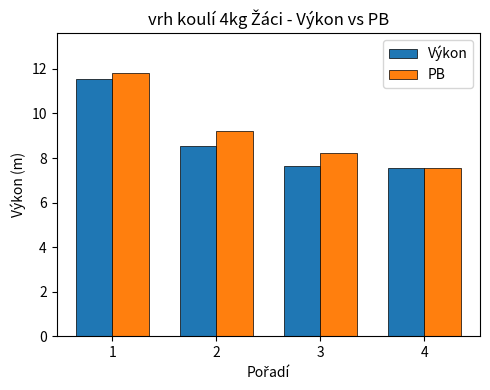

Rank the series at 3 from highest to lowest value.

PB, Výkon